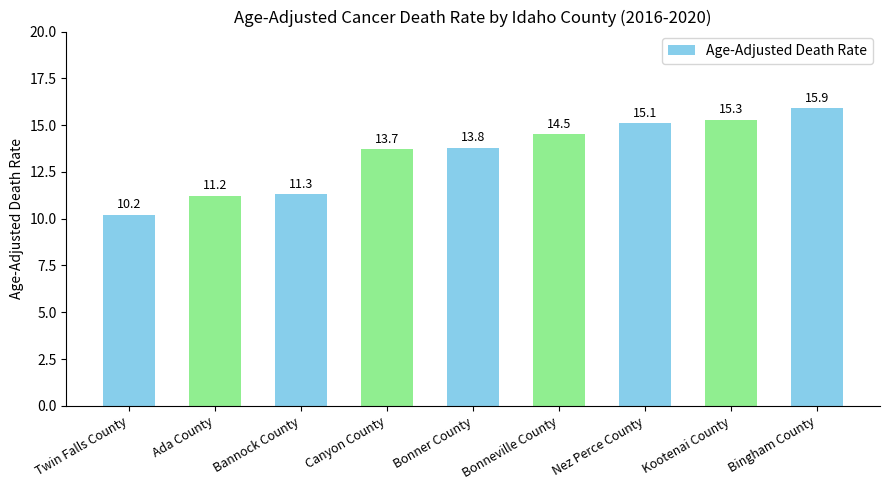

Rank the categories by value from lowest to highest.

Twin Falls County, Ada County, Bannock County, Canyon County, Bonner County, Bonneville County, Nez Perce County, Kootenai County, Bingham County